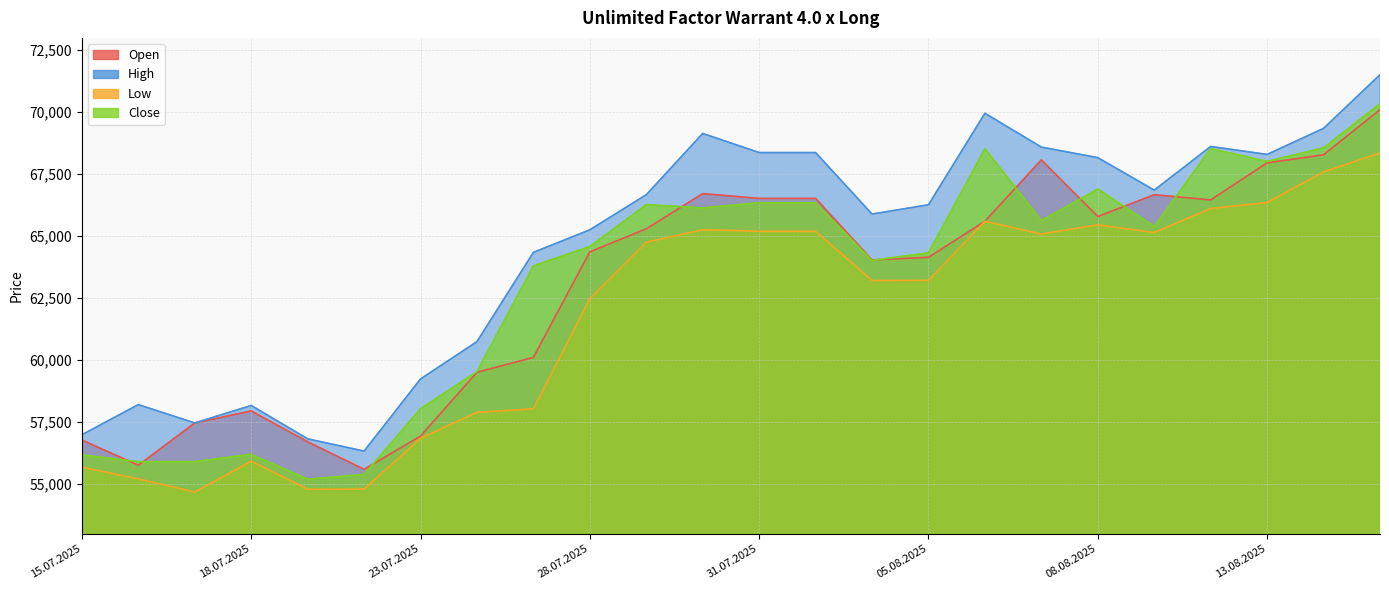

Is it true that Low equals 104877 at 13.08.2025?

False